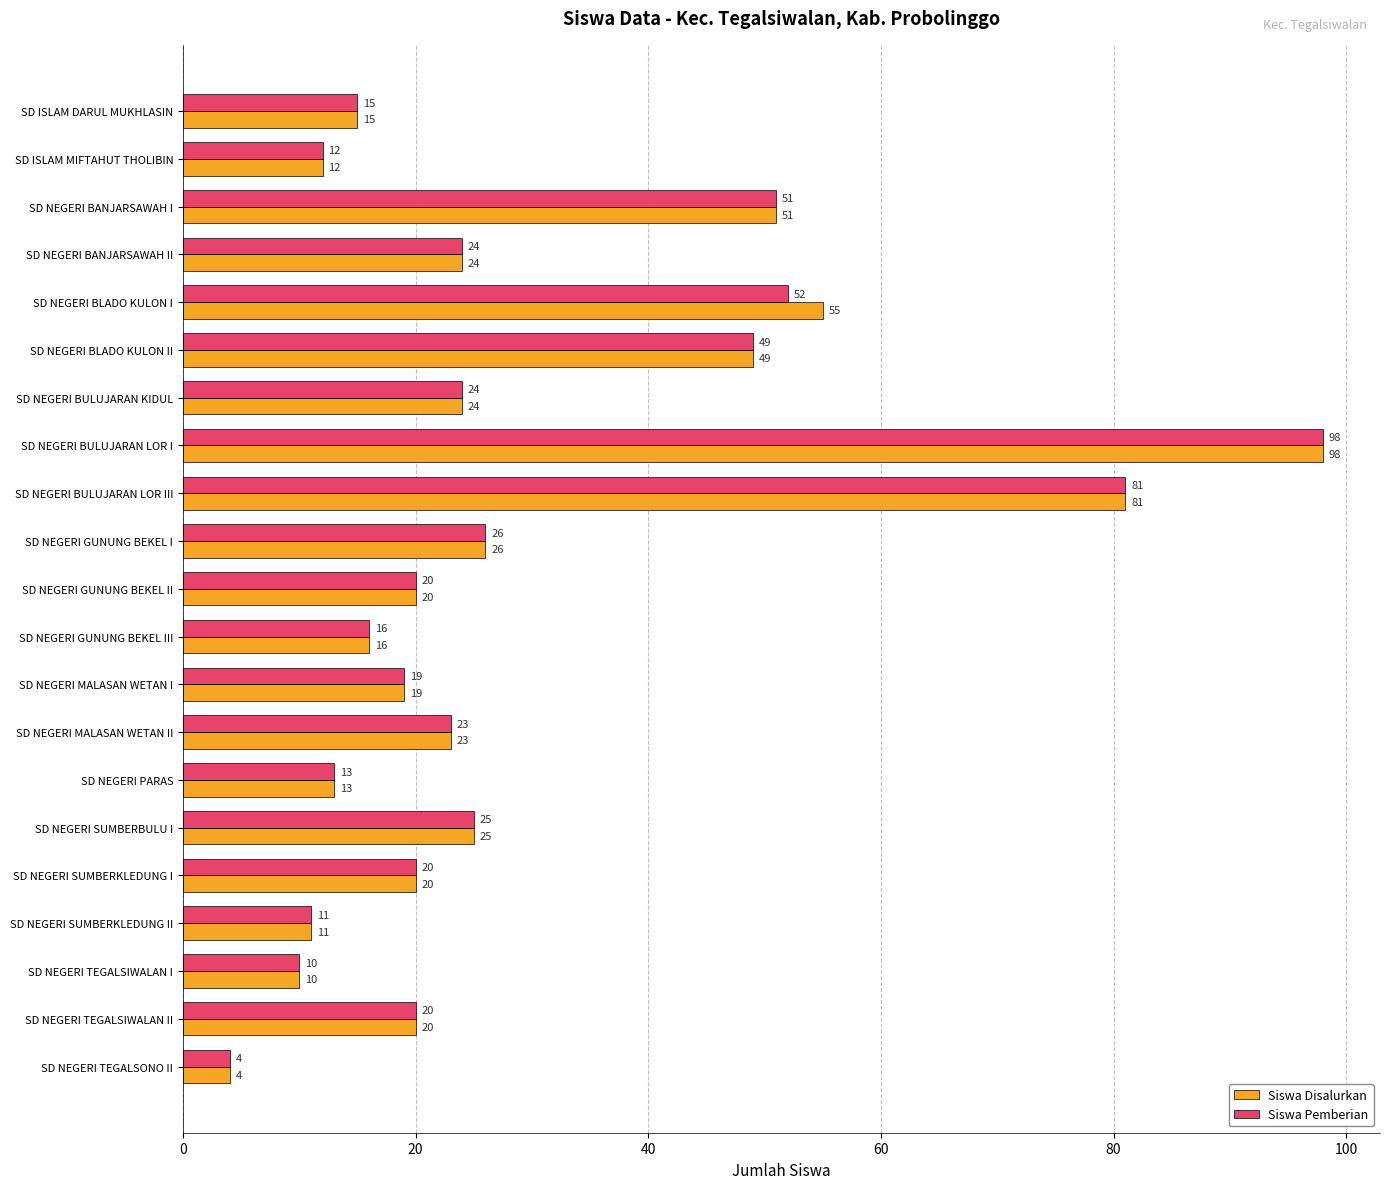

At which label does Siswa Pemberian reach its minimum?

SD NEGERI TEGALSONO II